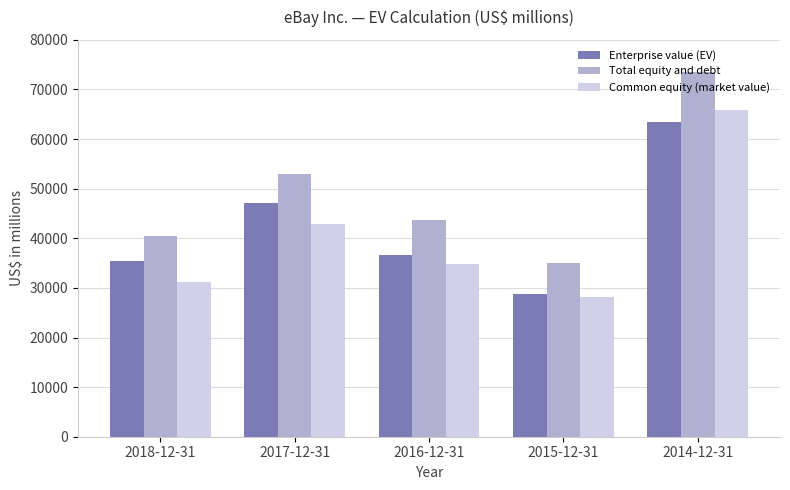

At how many categories does at least one series exceed 67167?

1